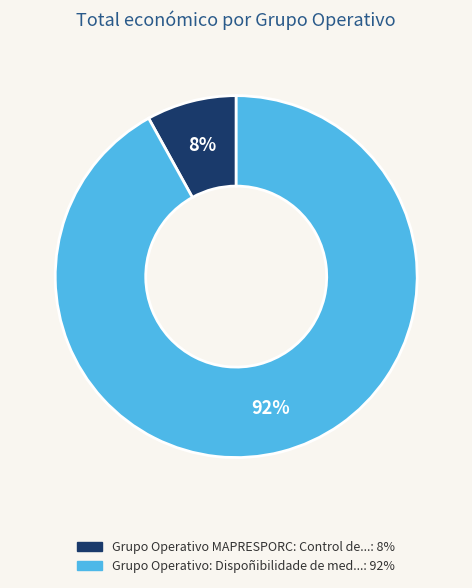

To the nearest percent, what is the difference between the largest and smallest slice percentages?

84%